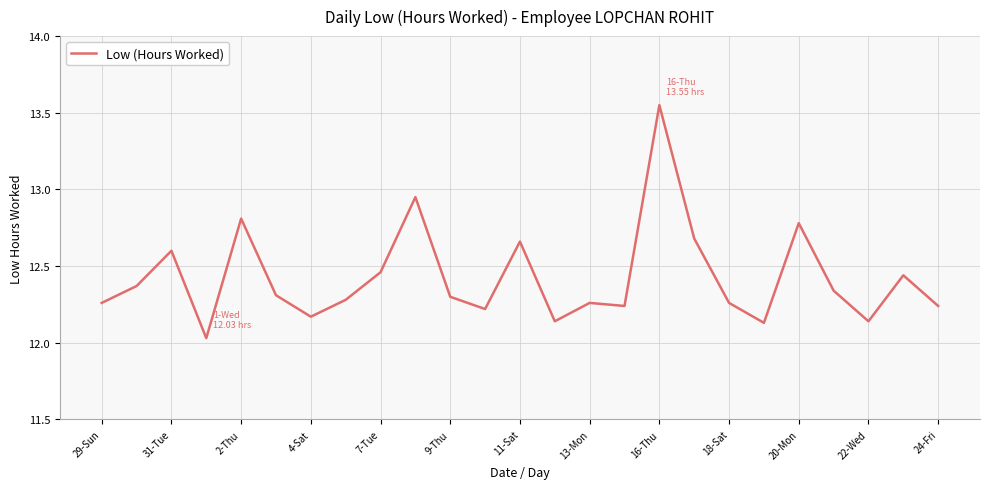

Approximately how many times larger is the value at 2-Thu compared to 22-Wed?

1.1